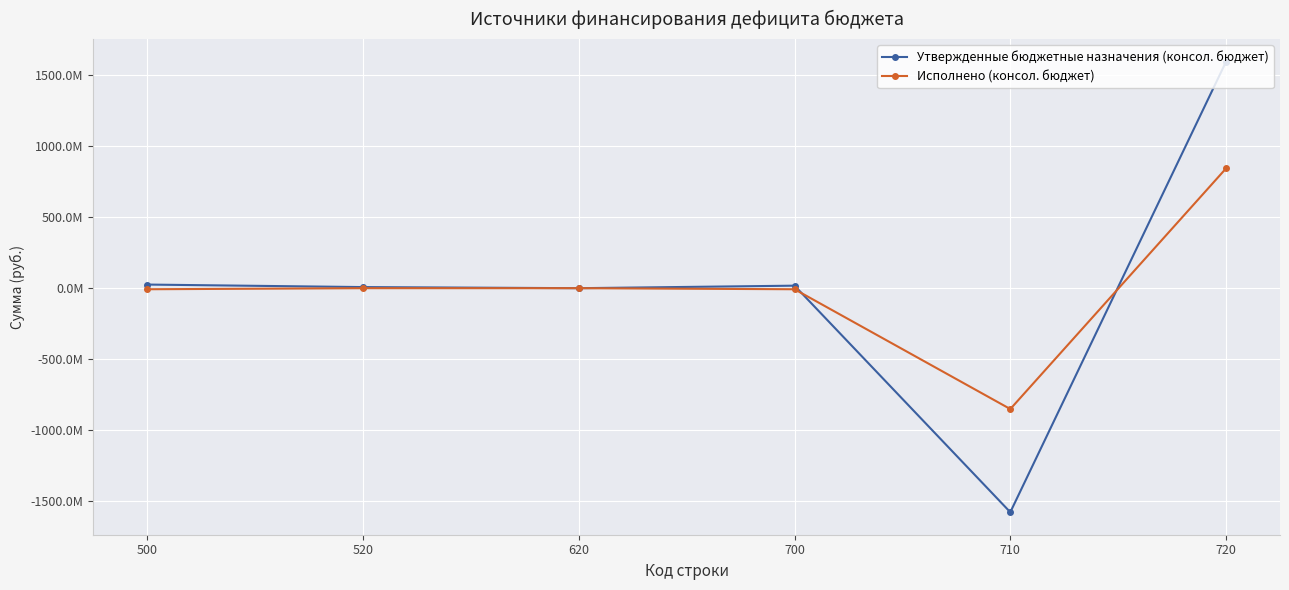

Reading left to right, transcribe all the data shown in this chart.

Утвержденные бюджетные назначения (консол. бюджет): 500=25568727.2	520=7825358.0	620=0.0	700=17743369.2	710=-1577635169.6	720=1595378538.8
Исполнено (консол. бюджет): 500=-7460259.3	520=0.0	620=0.0	700=-7460259.3	710=-851144285.1	720=843684025.9